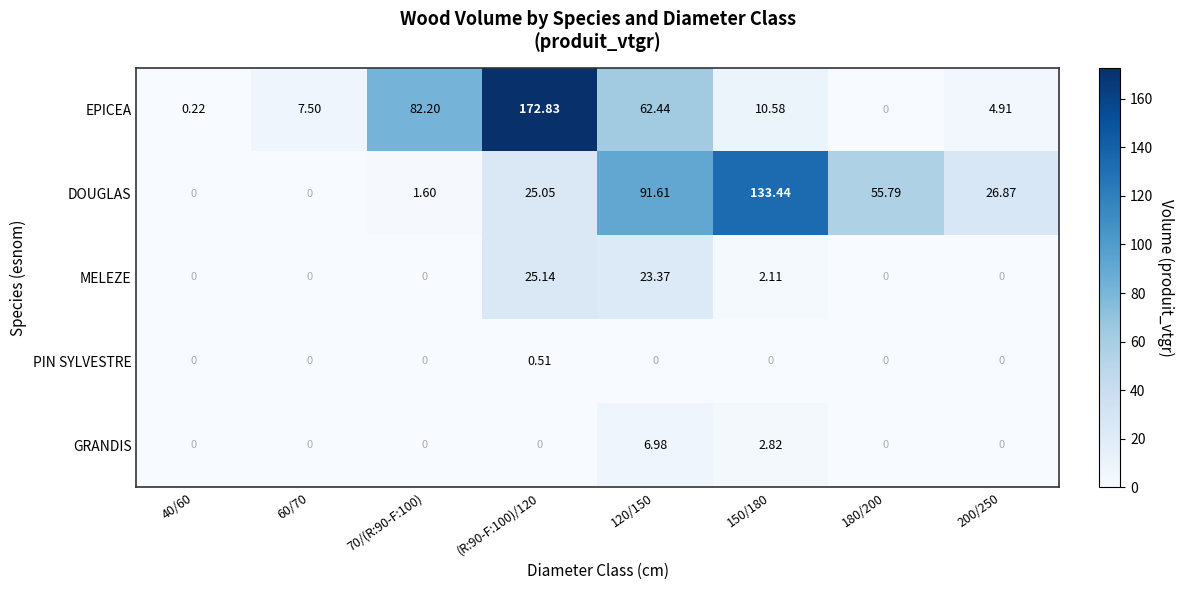

Which series has the widest spread of values?

EPICEA